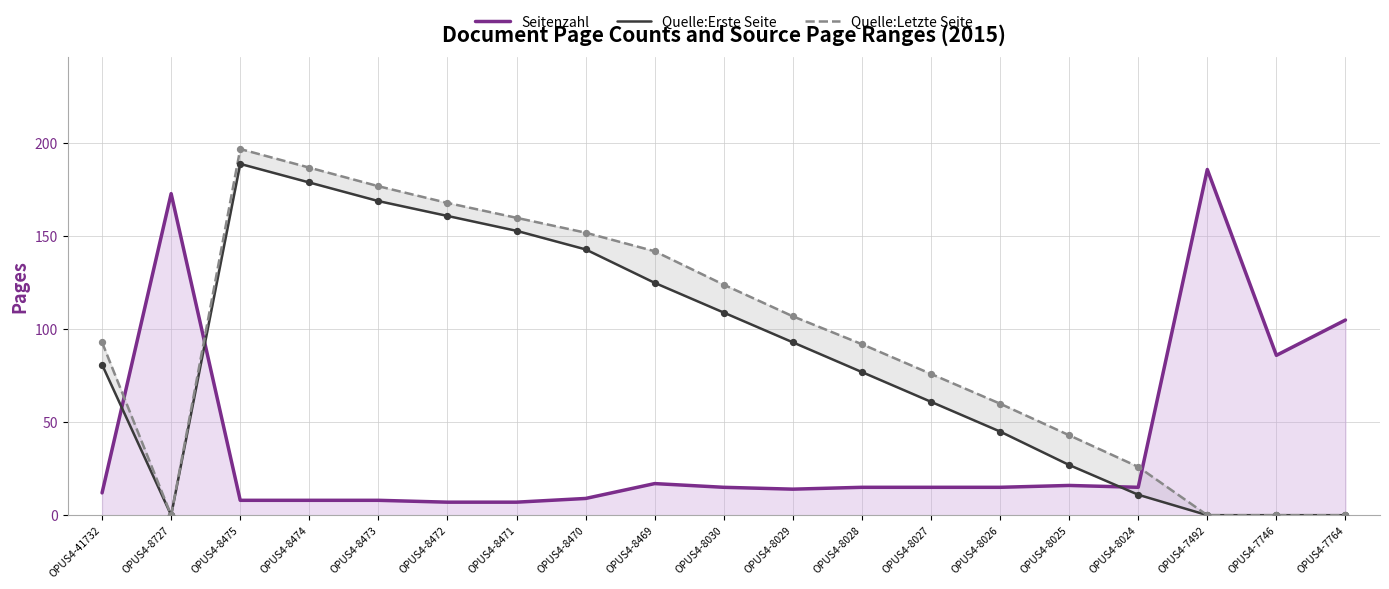

Which series reaches the minimum Y coordinate?

Quelle:Erste Seite